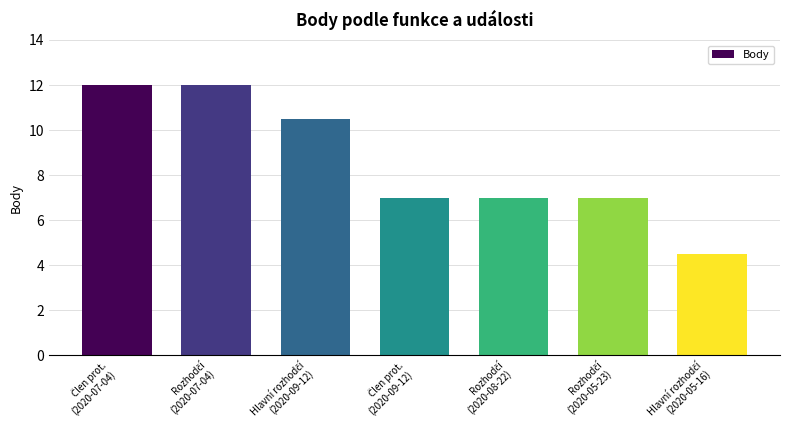

Count the number of categories in the chart.

7